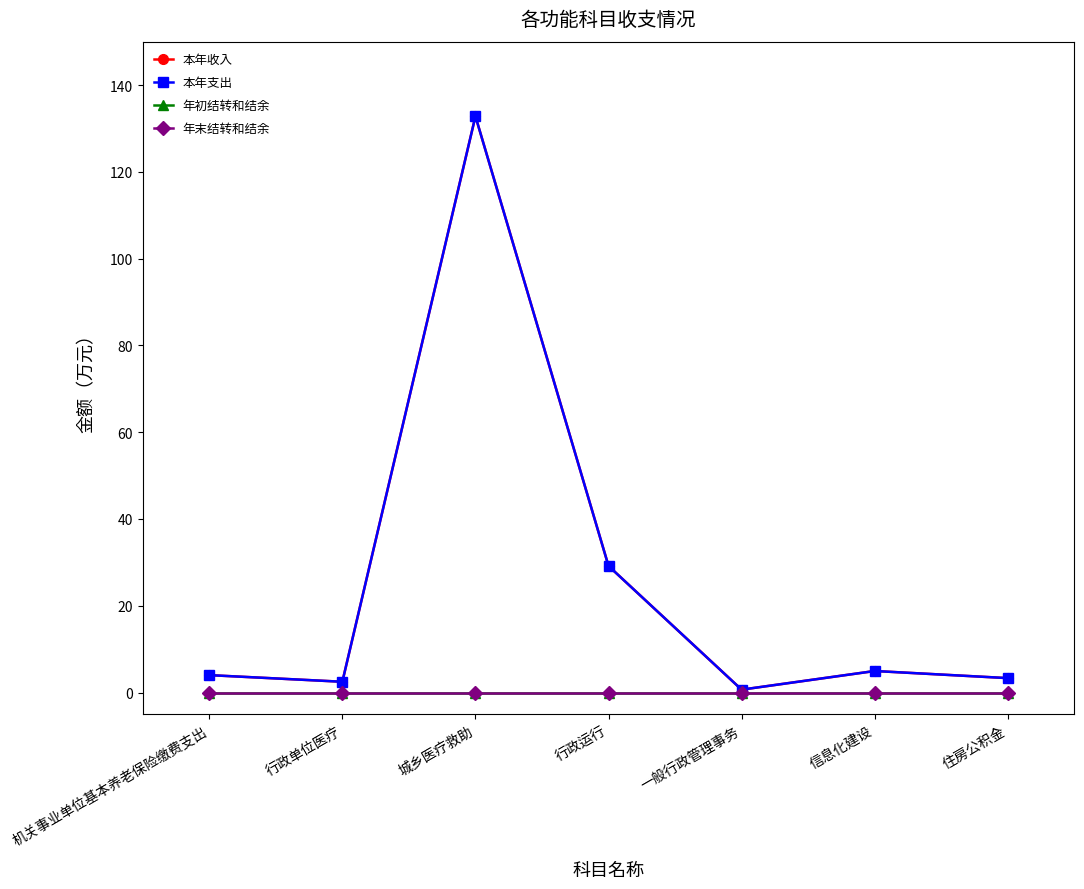

Does the chart have visible grid lines?

No